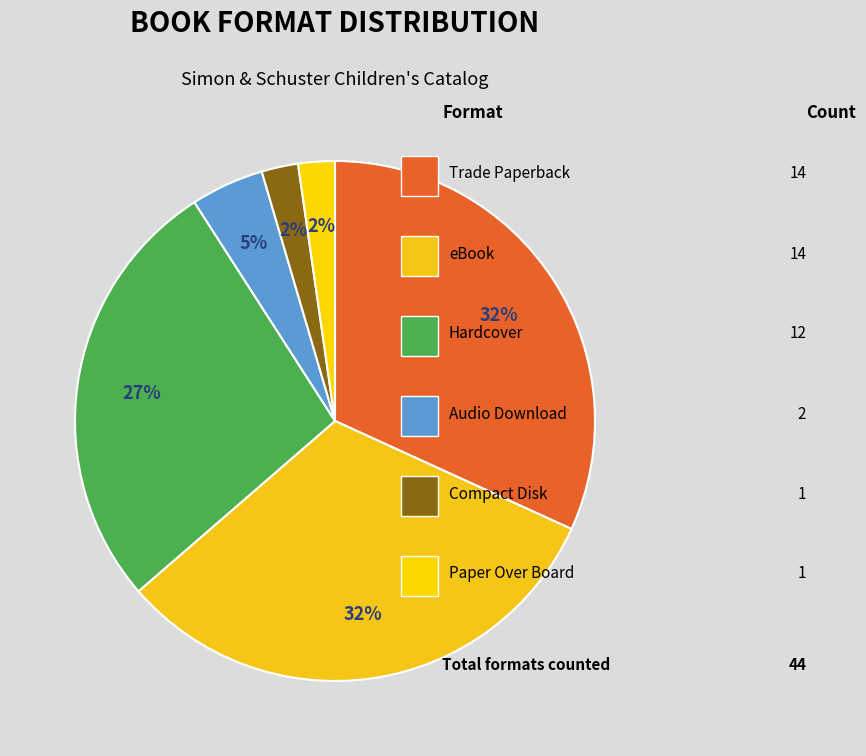

What is the largest slice in the pie chart?

Trade Paperback